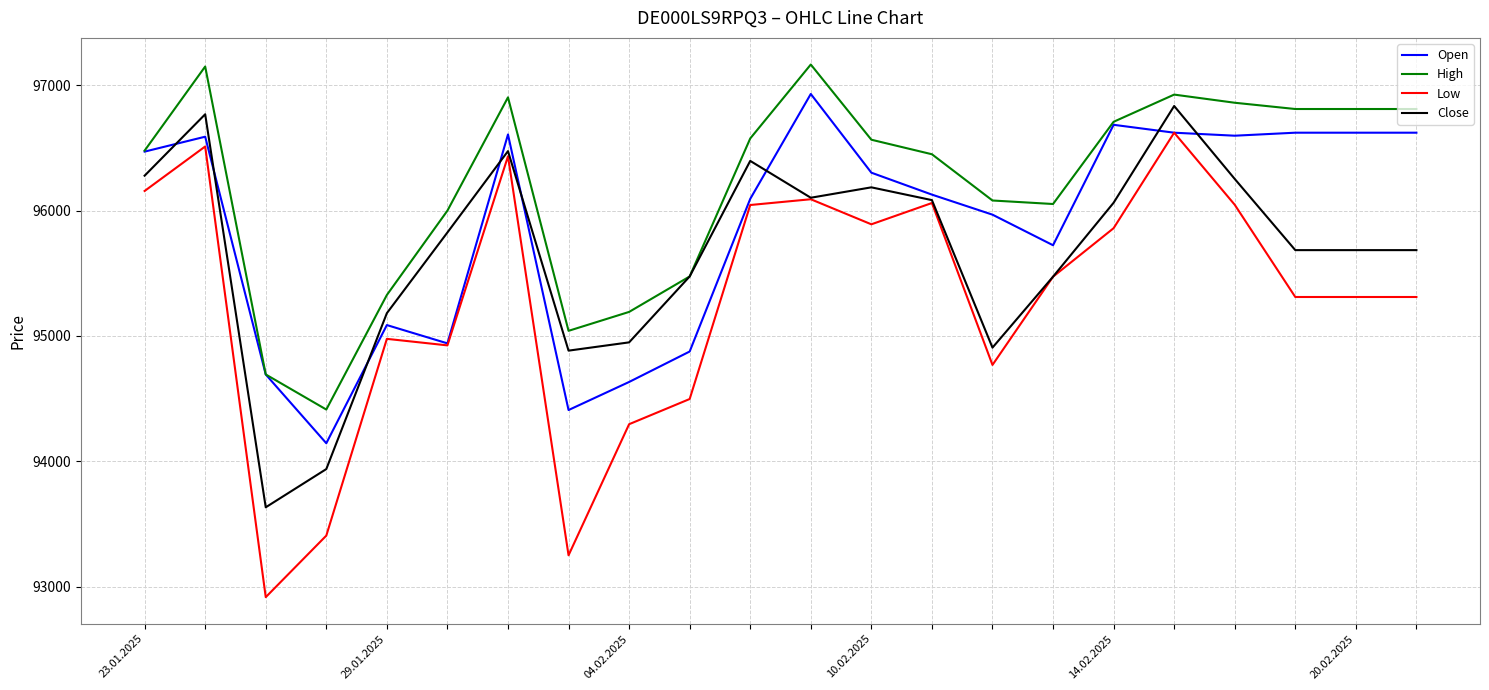

What is the difference between the maximum and minimum values in the High series?

2753